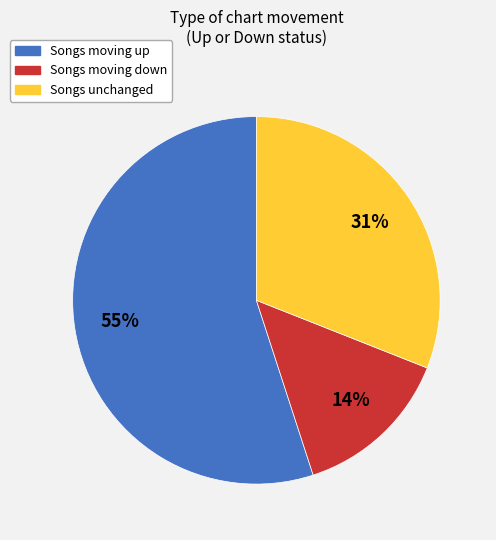

To the nearest percent, what is the average slice percentage?

33%